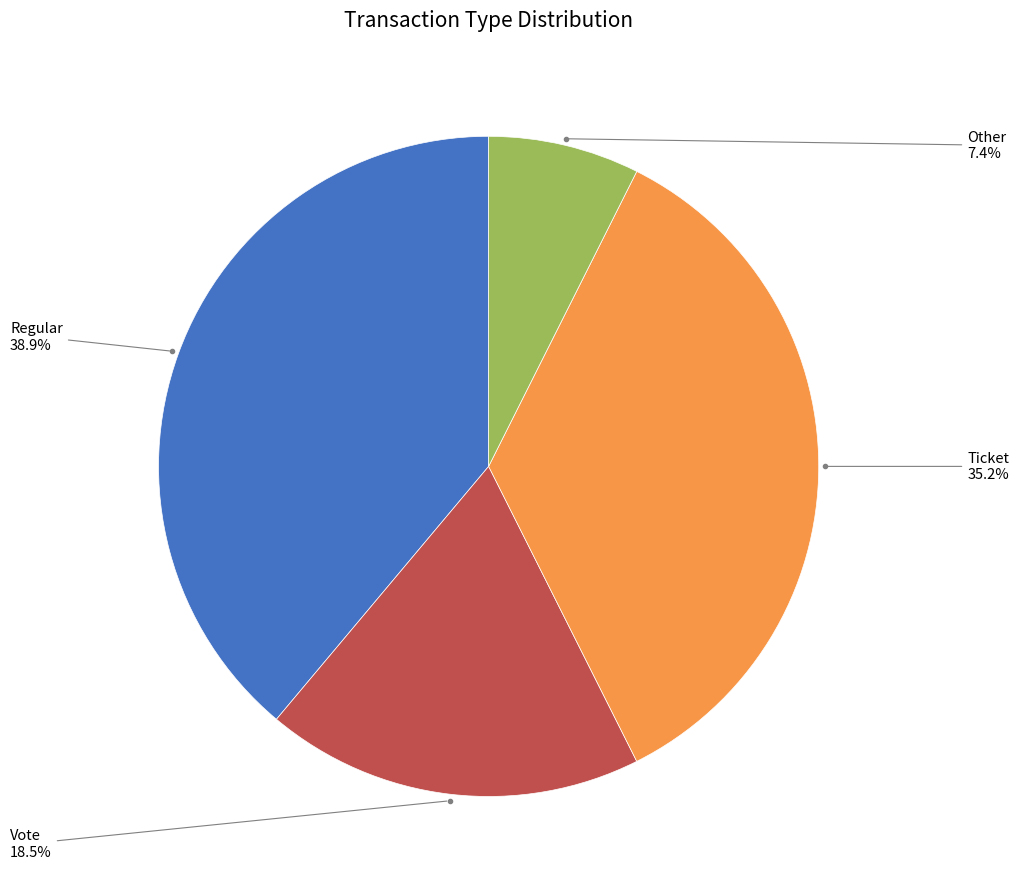

To the nearest percent, what portion does Ticket represent?

35%